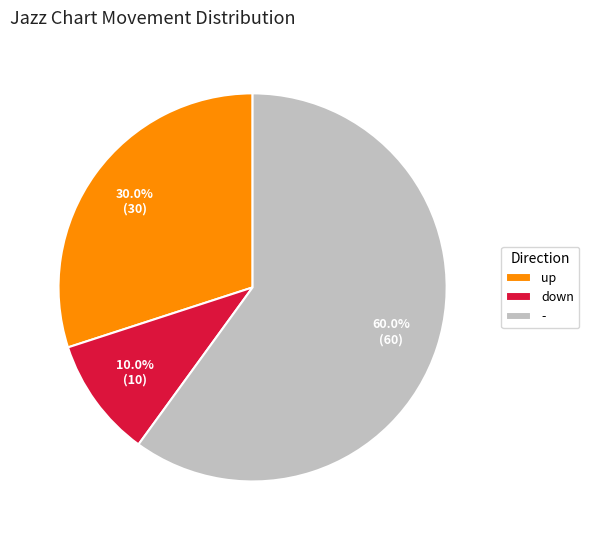

How much of the chart is everything except up?

70.0%